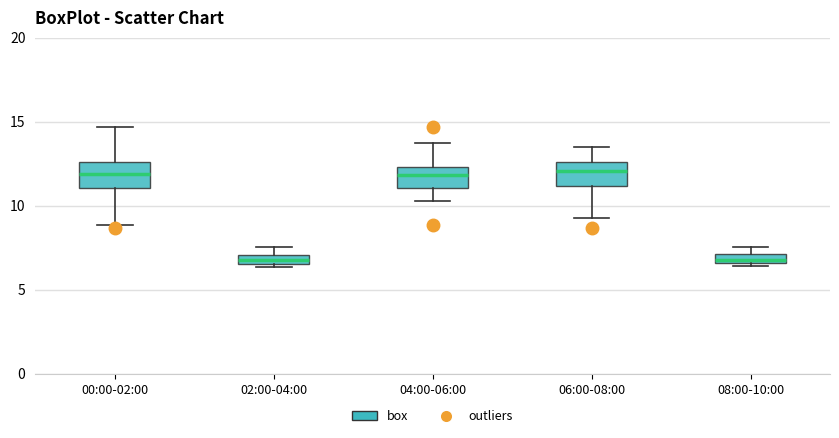

Where is the lower edge of the box for 02:00-04:00 on the y-axis? The values are not printed on the chart, so give them approximately, as read against the axis.

6.5